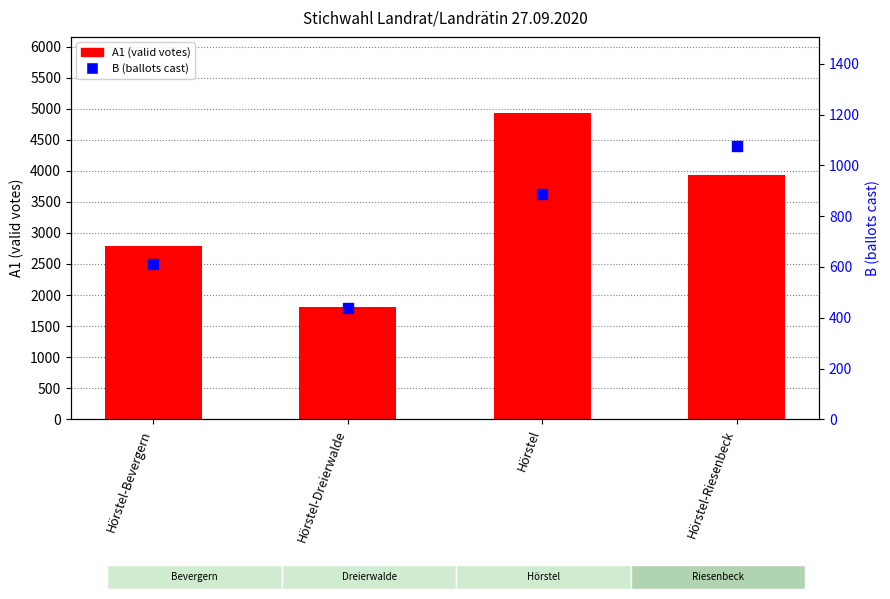

Which series contains the highest Y value?

A1 (valid votes)